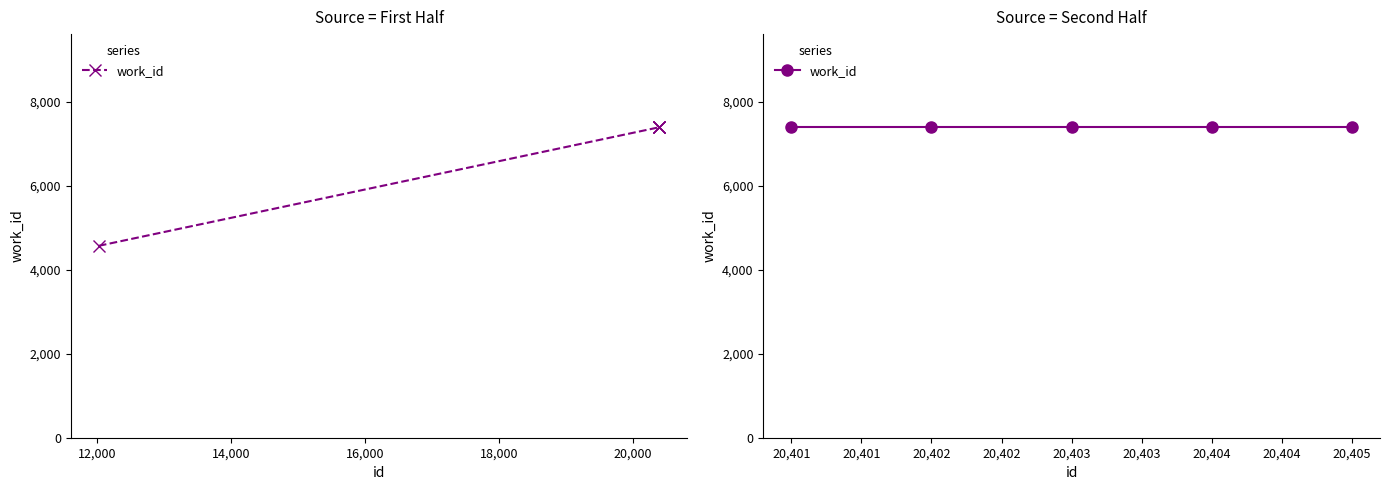

Which category has the highest value across all series?

20397